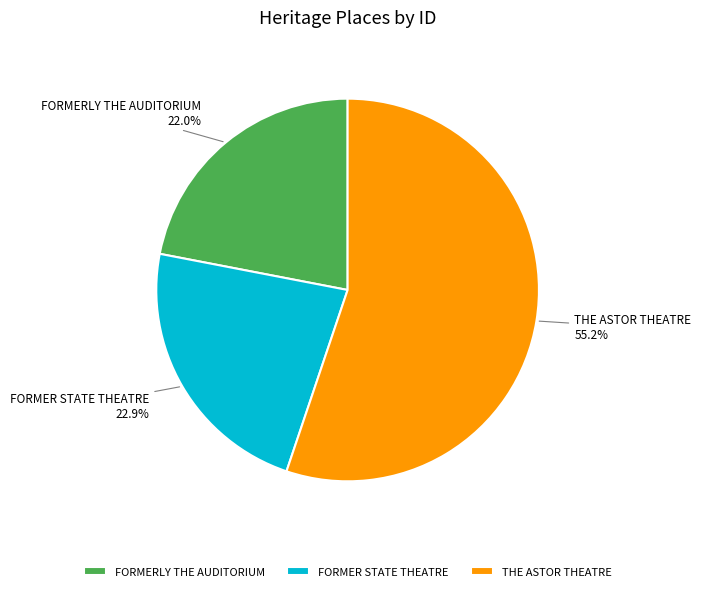

Which slice represents more than half of the pie?

THE ASTOR THEATRE